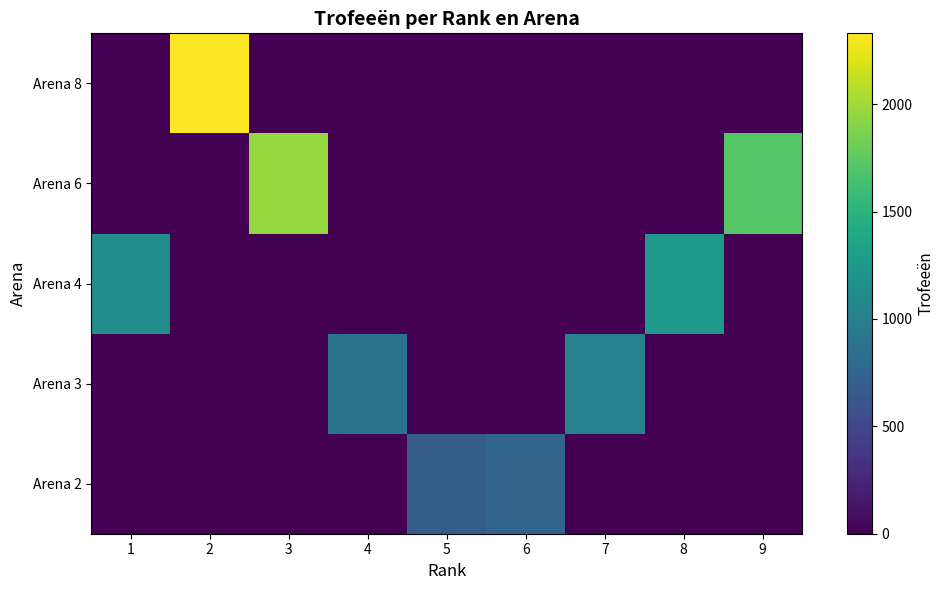

Where is Arena 4 nearest to the value 628?

1